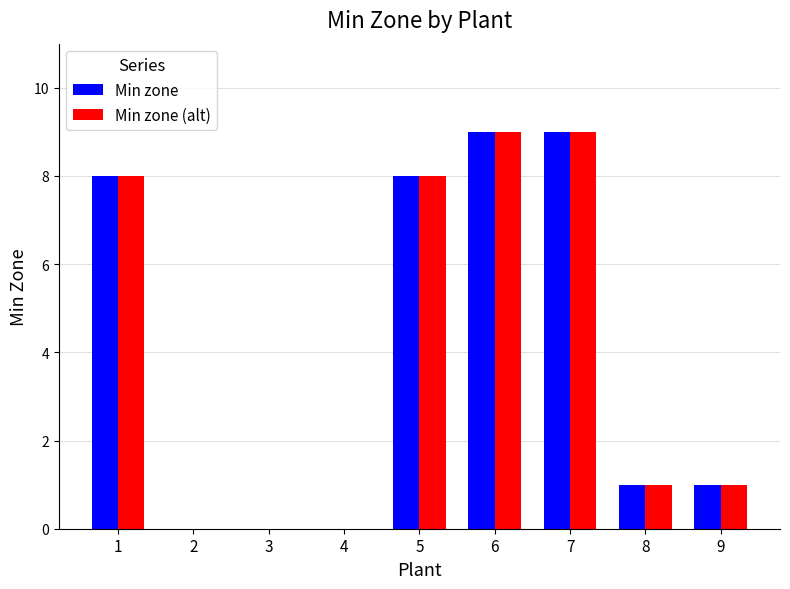

Reading right to left, extract all data points from this chart.

Min zone: 1	1	9	9	8	0	0	0	8
Min zone (alt): 1	1	9	9	8	0	0	0	8